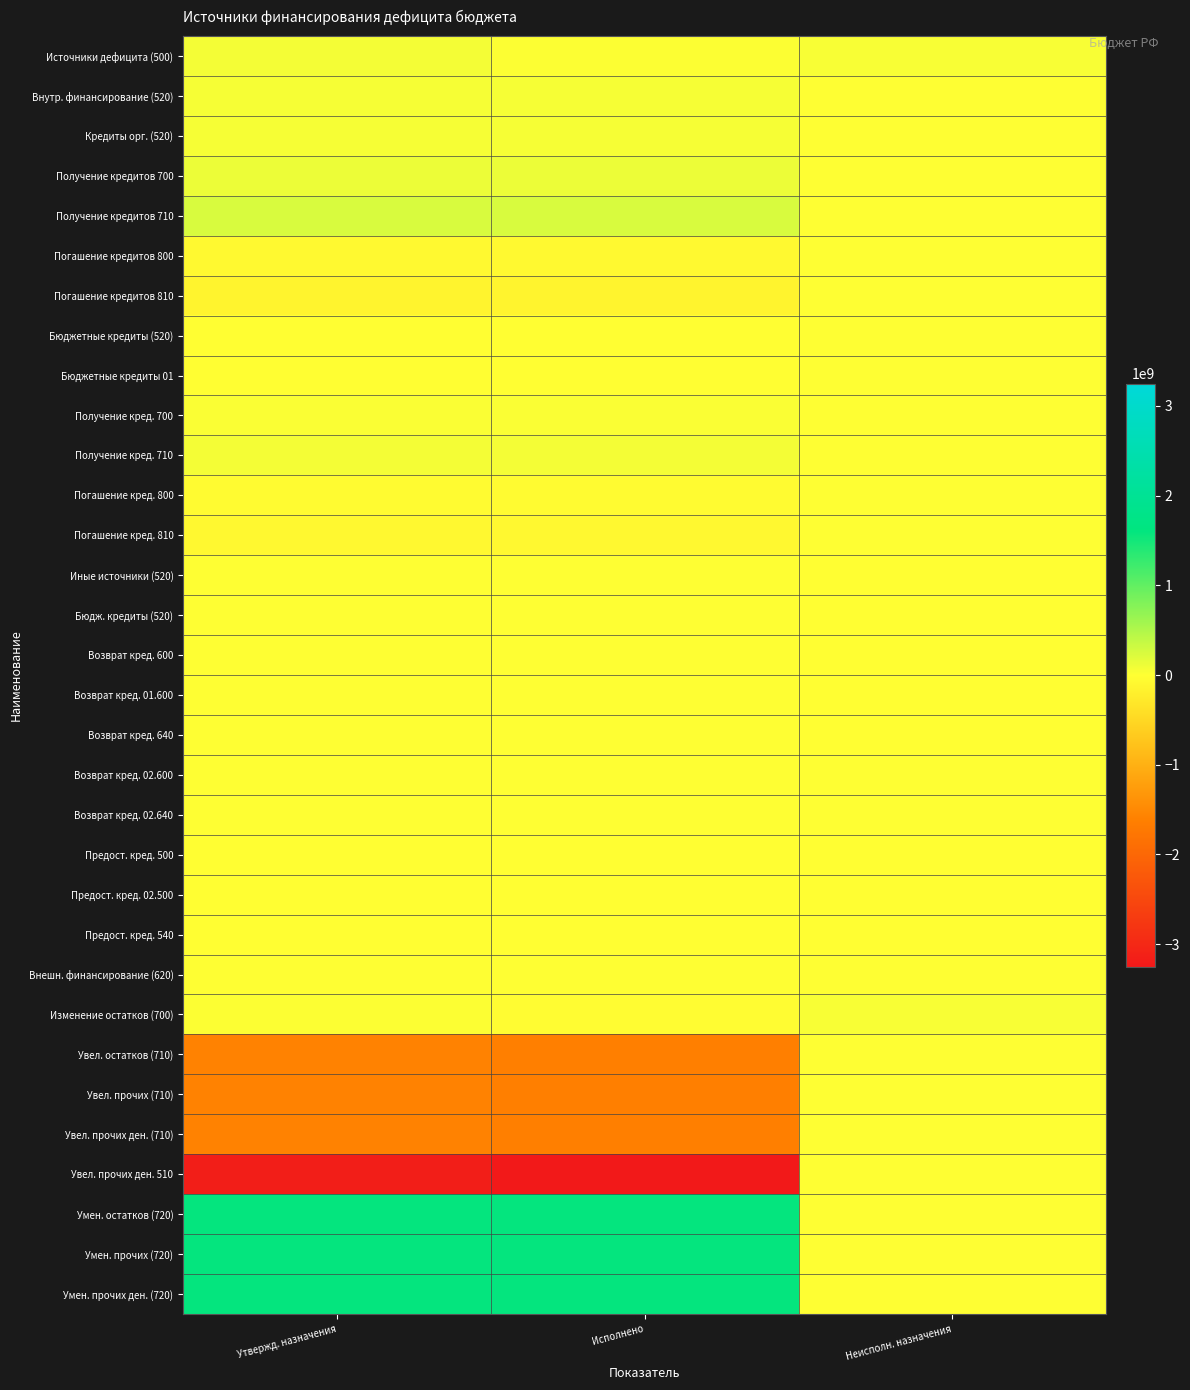

Reading right to left, what are all the values shown in this chart?

Источники дефицита (500): Неисполн. назначения=47108716.7	Исполнено=19379056.4	Утвержд. назначения=66487773.0
Внутр. финансирование (520): Неисполн. назначения=541140.8	Исполнено=51007759.2	Утвержд. назначения=51548900.0
Кредиты орг. (520): Неисполн. назначения=1045000.0	Исполнено=53600000.0	Утвержд. назначения=54645000.0
Получение кредитов 700: Неисполн. назначения=1045000.0	Исполнено=122600000.0	Утвержд. назначения=123645000.0
Получение кредитов 710: Неисполн. назначения=2090000.0	Исполнено=245200000.0	Утвержд. назначения=247290000.0
Погашение кредитов 800: Неисполн. назначения=0.0	Исполнено=-69000000.0	Утвержд. назначения=-69000000.0
Погашение кредитов 810: Неисполн. назначения=0.0	Исполнено=-138000000.0	Утвержд. назначения=-138000000.0
Бюджетные кредиты (520): Неисполн. назначения=0.0	Исполнено=-4000000.0	Утвержд. назначения=-4000000.0
Бюджетные кредиты 01: Неисполн. назначения=0.0	Исполнено=-4000000.0	Утвержд. назначения=-4000000.0
Получение кред. 700: Неисполн. назначения=0.0	Исполнено=36000000.0	Утвержд. назначения=36000000.0
Получение кред. 710: Неисполн. назначения=0.0	Исполнено=72000000.0	Утвержд. назначения=72000000.0
Погашение кред. 800: Неисполн. назначения=0.0	Исполнено=-40000000.0	Утвержд. назначения=-40000000.0
Погашение кред. 810: Неисполн. назначения=0.0	Исполнено=-80000000.0	Утвержд. назначения=-80000000.0
Иные источники (520): Неисполн. назначения=-503859.2	Исполнено=1407759.2	Утвержд. назначения=903900.0
Бюдж. кредиты (520): Неисполн. назначения=-503859.2	Исполнено=1407759.2	Утвержд. назначения=903900.0
Возврат кред. 600: Неисполн. назначения=-403859.2	Исполнено=1807759.2	Утвержд. назначения=1403900.0
Возврат кред. 01.600: Неисполн. назначения=-403859.2	Исполнено=807759.2	Утвержд. назначения=403900.0
Возврат кред. 640: Неисполн. назначения=-807718.3	Исполнено=1615518.3	Утвержд. назначения=807800.0
Возврат кред. 02.600: Неисполн. назначения=0.0	Исполнено=1000000.0	Утвержд. назначения=1000000.0
Возврат кред. 02.640: Неисполн. назначения=0.0	Исполнено=2000000.0	Утвержд. назначения=2000000.0
Предост. кред. 500: Неисполн. назначения=-100000.0	Исполнено=-400000.0	Утвержд. назначения=-500000.0
Предост. кред. 02.500: Неисполн. назначения=-100000.0	Исполнено=-400000.0	Утвержд. назначения=-500000.0
Предост. кред. 540: Неисполн. назначения=-200000.0	Исполнено=-800000.0	Утвержд. назначения=-1000000.0
Внешн. финансирование (620): Неисполн. назначения=0.0	Исполнено=0.0	Утвержд. назначения=0.0
Изменение остатков (700): Неисполн. назначения=46567575.8	Исполнено=-31628702.8	Утвержд. назначения=14938873.0
Увел. остатков (710): Неисполн. назначения=0.0	Исполнено=-1624146914.8	Утвержд. назначения=-1583577480.4
Увел. прочих (710): Неисполн. назначения=0.0	Исполнено=-1624146914.8	Утвержд. назначения=-1583577480.4
Увел. прочих ден. (710): Неисполн. назначения=0.0	Исполнено=-1624146914.8	Утвержд. назначения=-1583577480.4
Увел. прочих ден. 510: Неисполн. назначения=0.0	Исполнено=-3248293829.6	Утвержд. назначения=-3167154960.7
Умен. остатков (720): Неисполн. назначения=0.0	Исполнено=1592518212.0	Утвержд. назначения=1598516353.4
Умен. прочих (720): Неисполн. назначения=0.0	Исполнено=1592518212.0	Утвержд. назначения=1598516353.4
Умен. прочих ден. (720): Неисполн. назначения=0.0	Исполнено=1592518212.0	Утвержд. назначения=1598516353.4